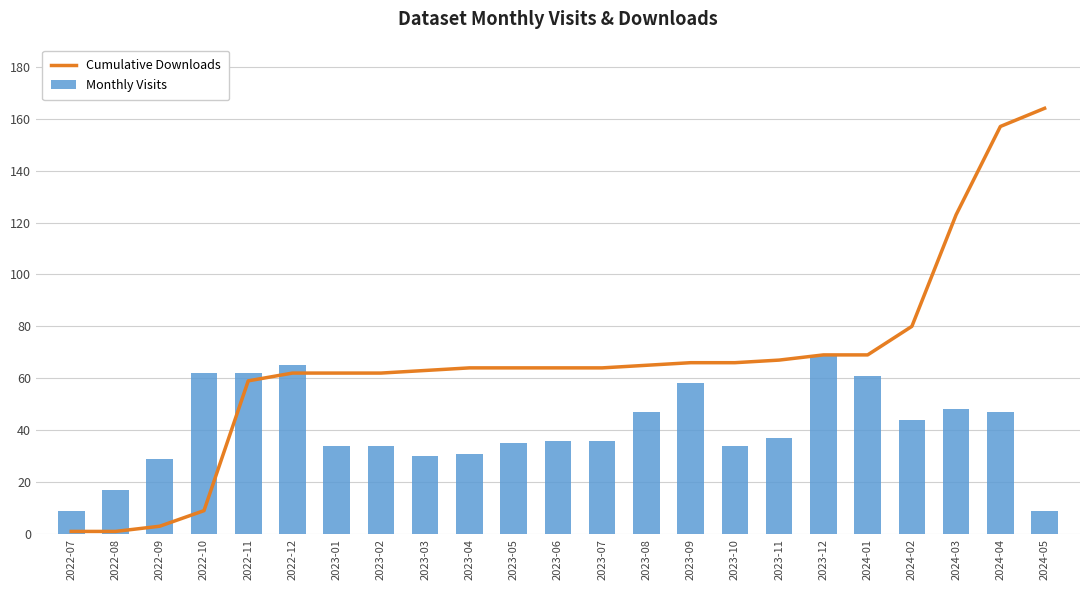

Rank the series by their average value, from highest to lowest.

Cumulative Downloads, Monthly Visits